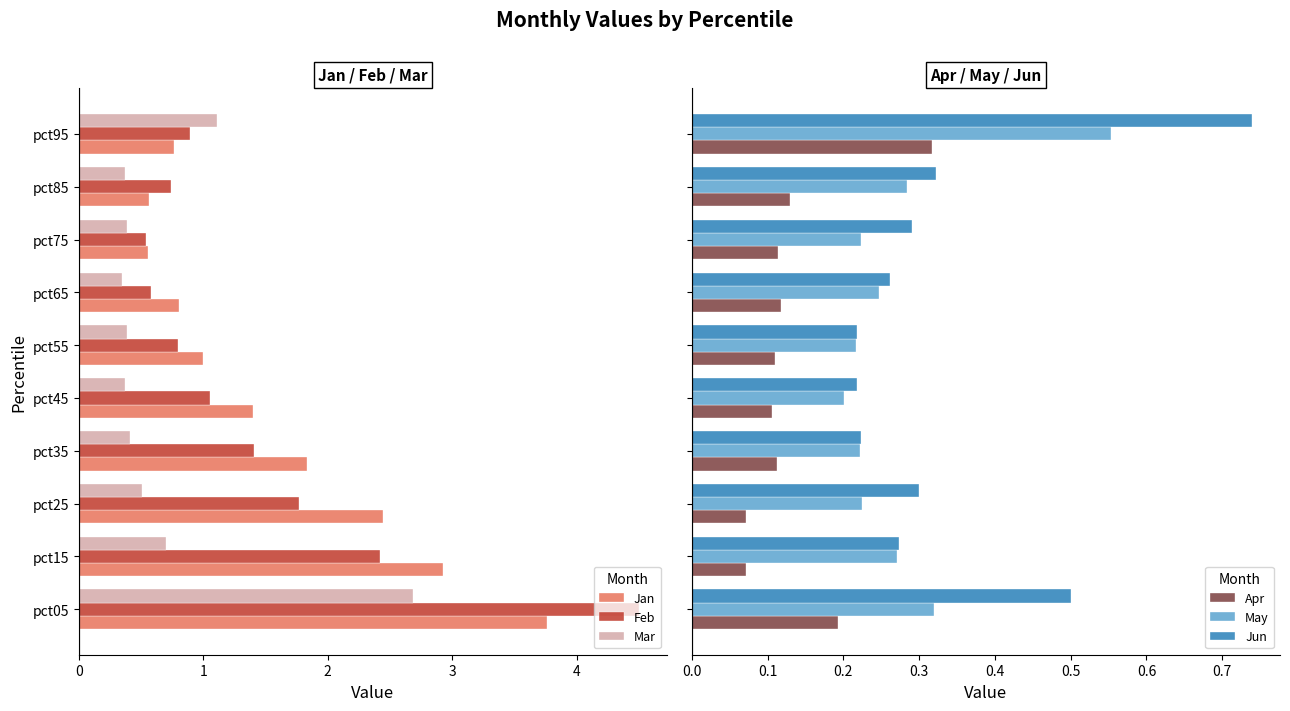

Count the May values in the range 0 to 1.

10